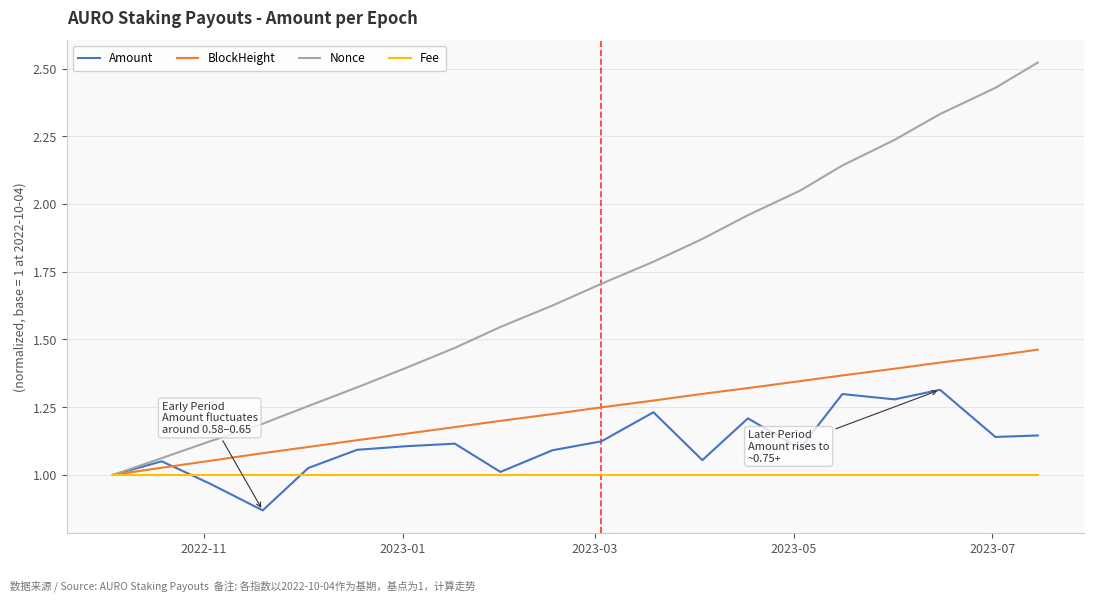

What is the difference between the maximum and minimum values in the BlockHeight series?

0.5